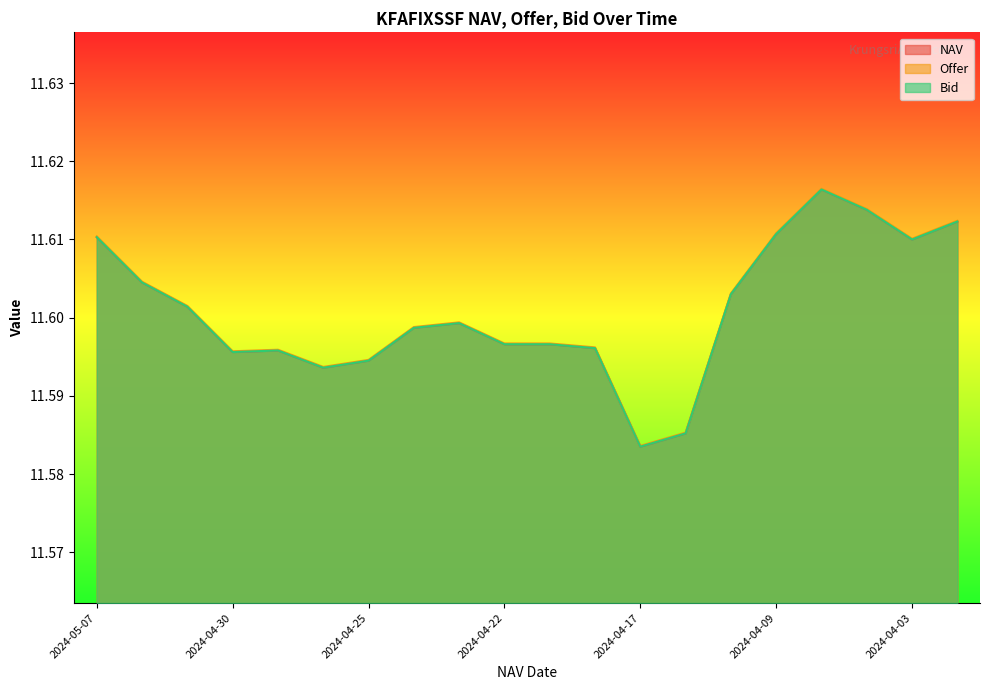

At which category does the chart reach its peak across all series?

2024-04-05